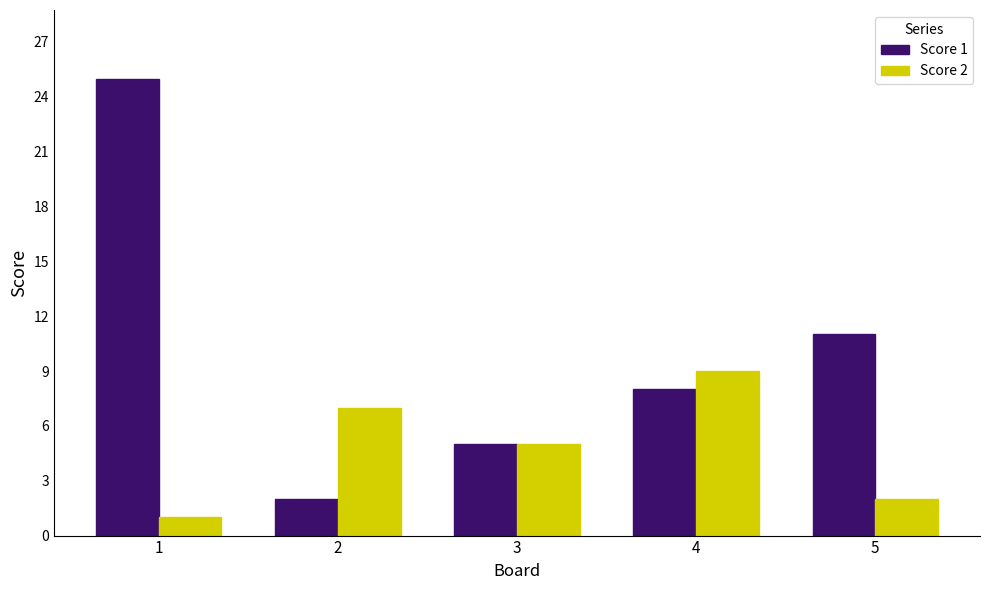

Which label corresponds to the smallest value in the chart?

1